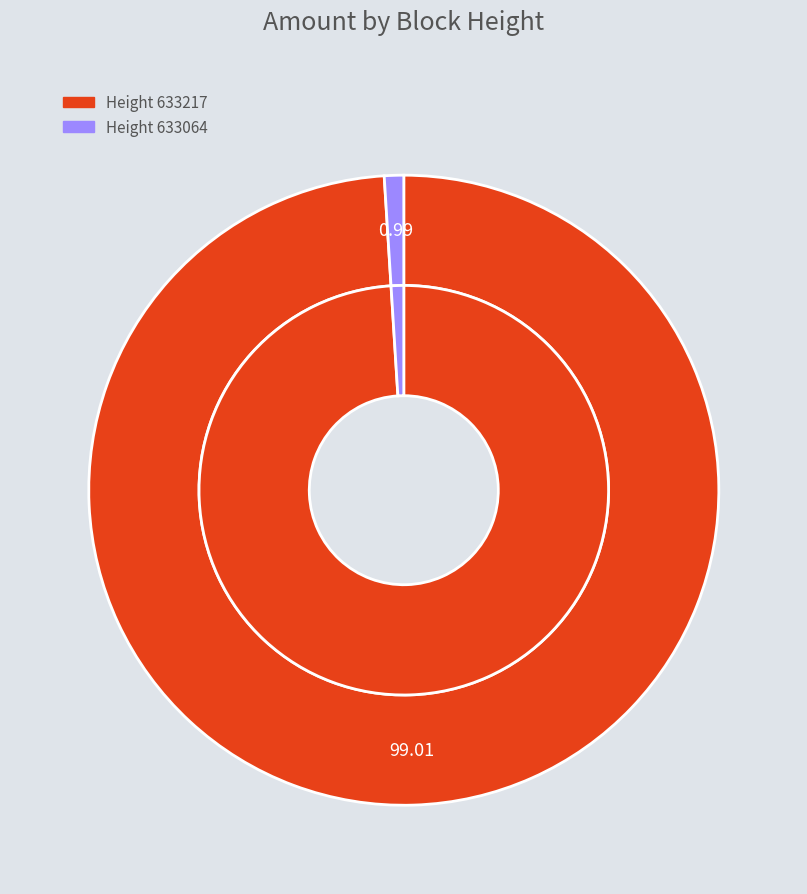

How many slices are in this pie chart?

2